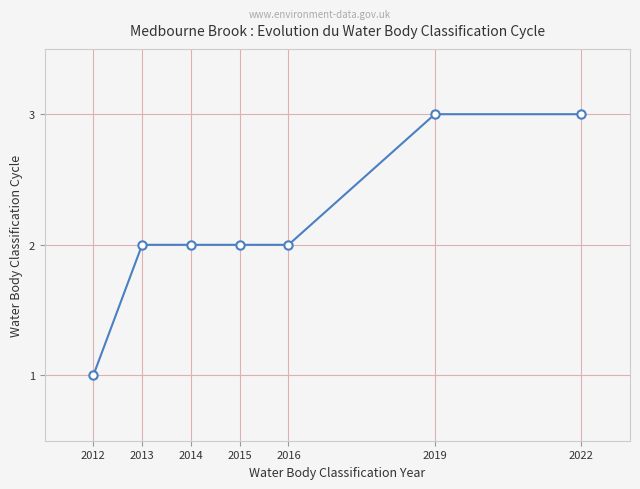

What is the greatest value displayed?

3